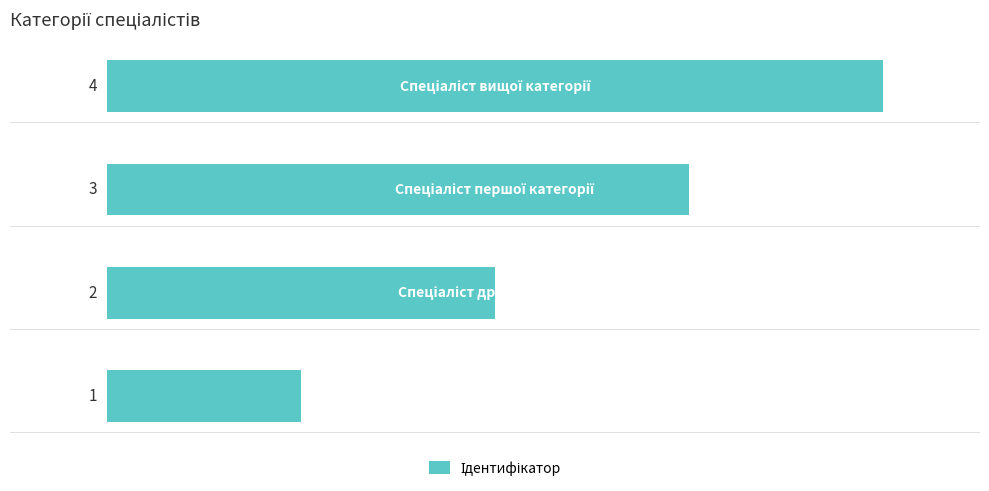

What is the sum of all values?

10